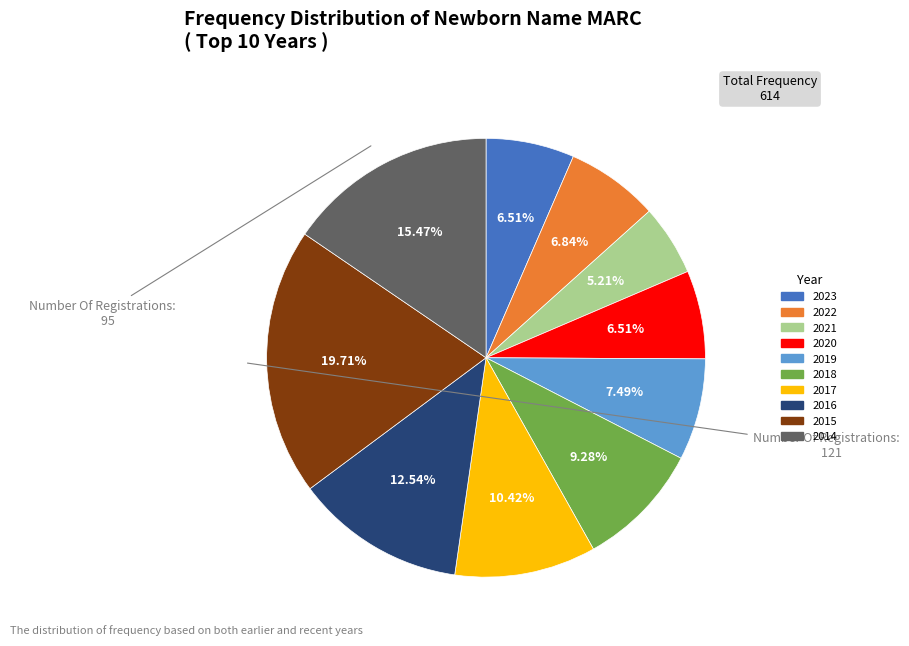

To the nearest percent, what percentage of the pie is 2023?

7%